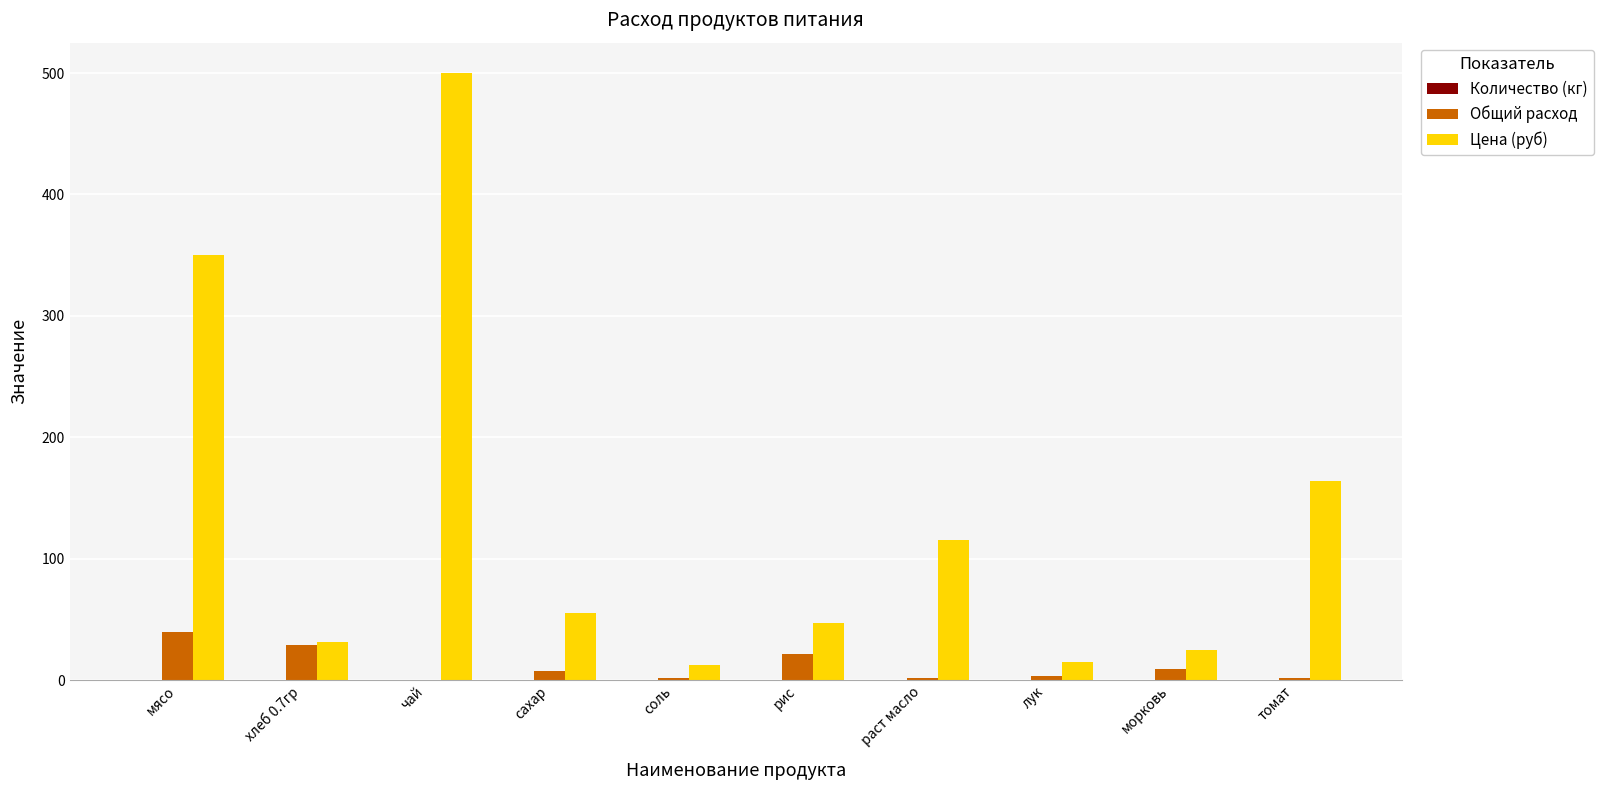

Between сахар and томат, which series saw the biggest shift?

Цена (руб)